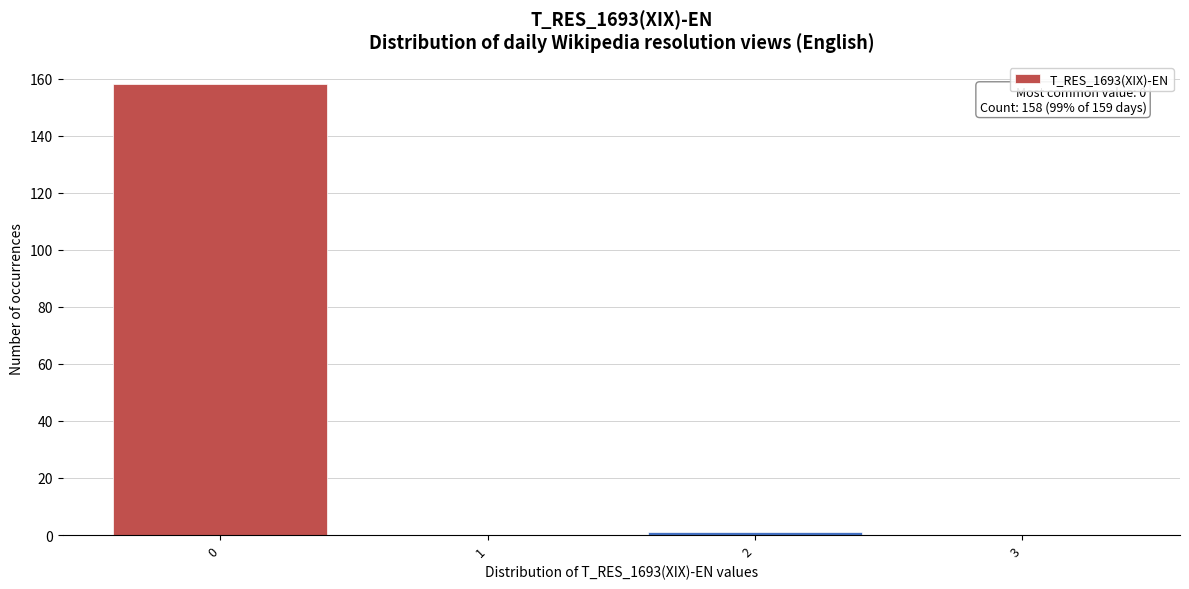

Reading left to right, transcribe all the data shown in this chart.

0=158	1=0	2=1	3=0